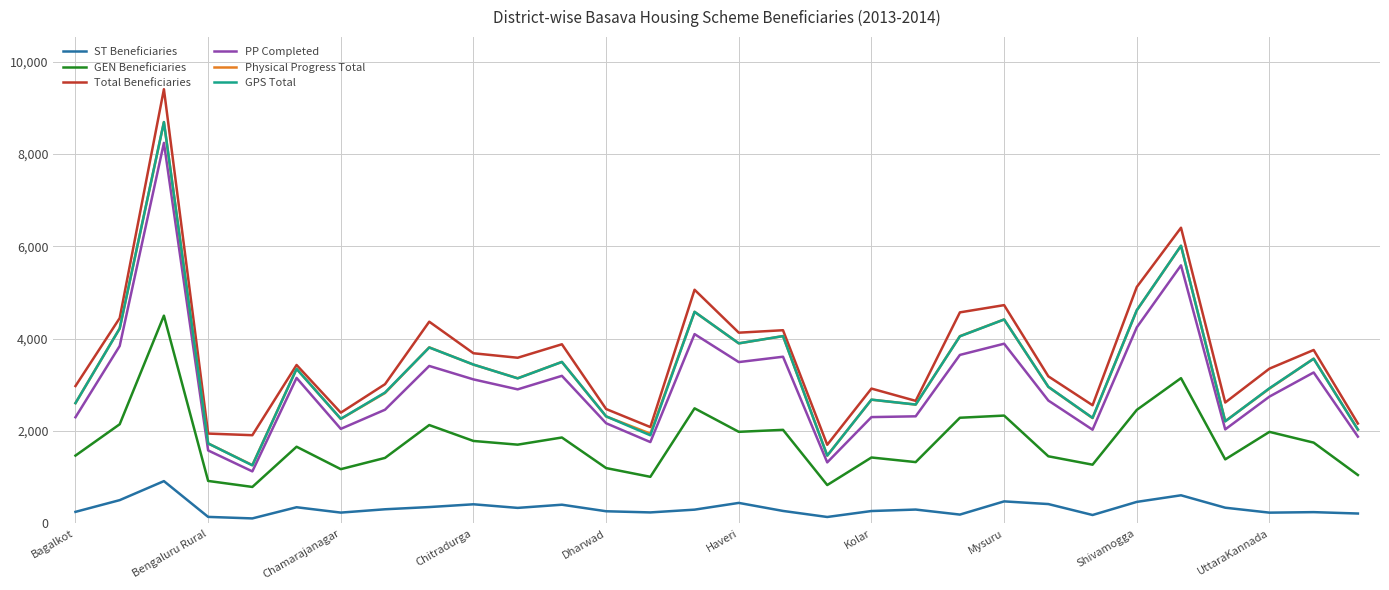

True or false: ST Beneficiaries and GEN Beneficiaries cross at least once.

False